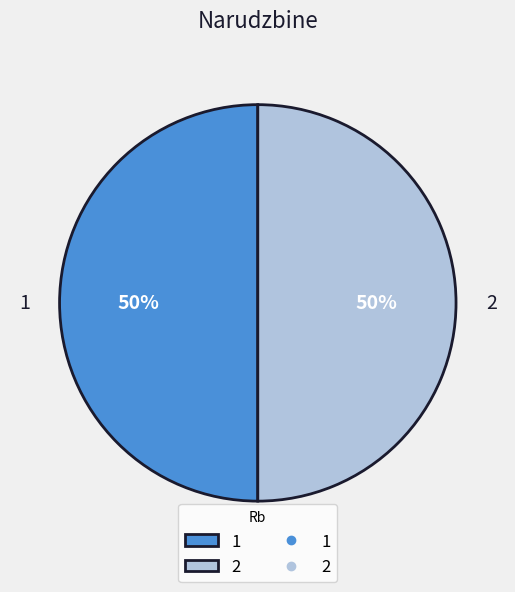

Combined, do 1 and 2 account for over 50%?

Yes